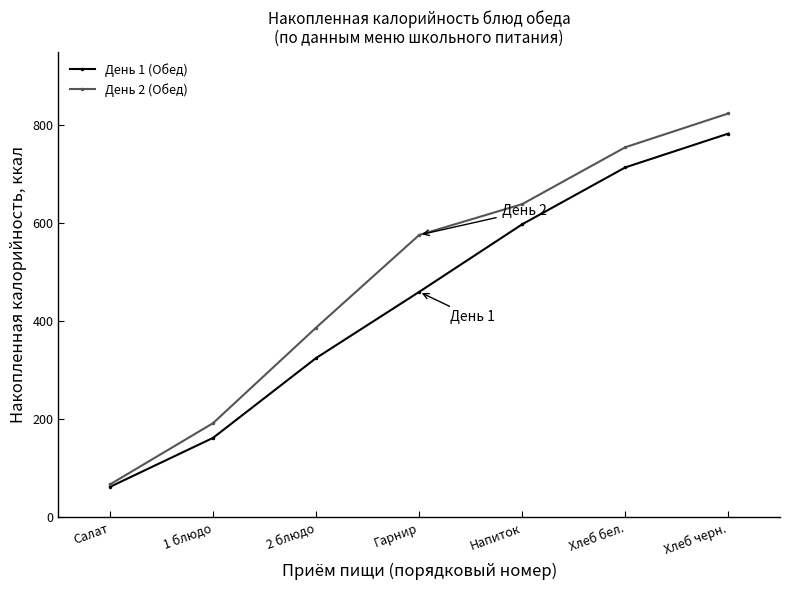

What are all the series names shown in the legend?

День 1 (Обед), День 2 (Обед)